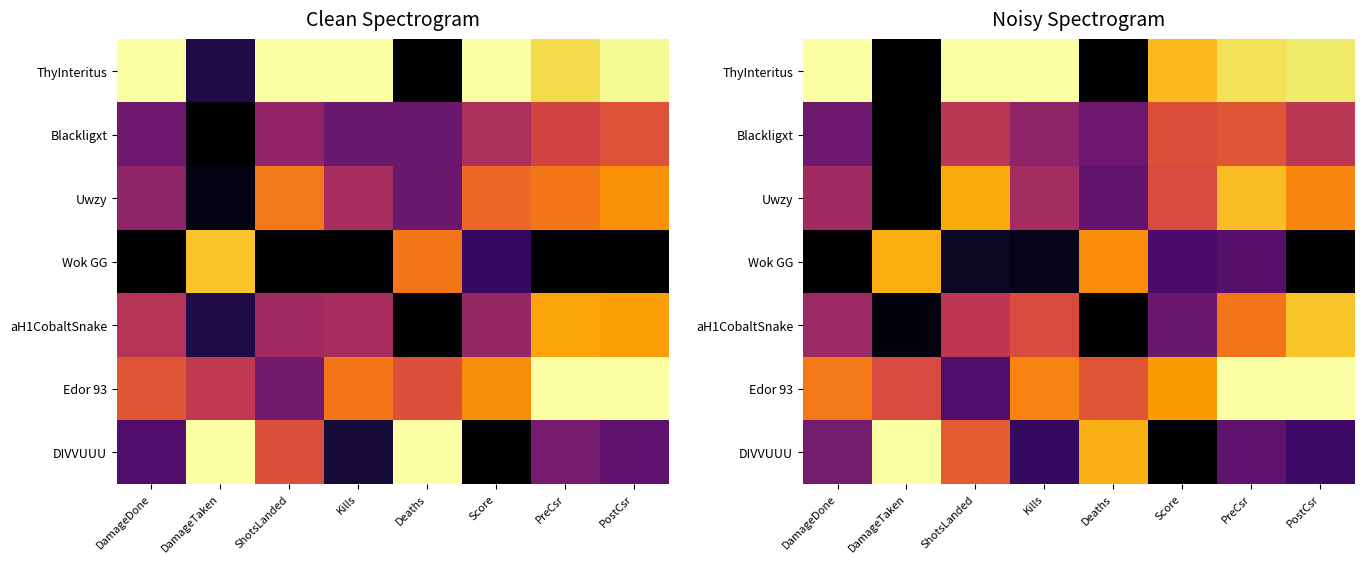

The Blackligxt series shows 0.0 at DamageTaken. True or false?

True